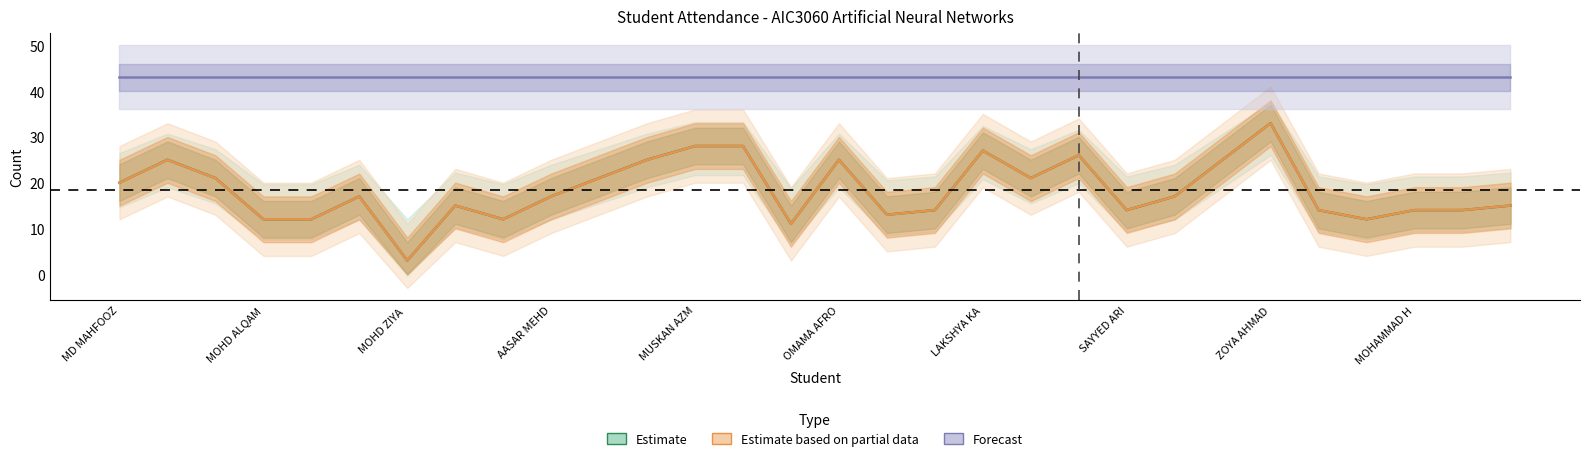

What is the average value of the Forecast series?

43.0